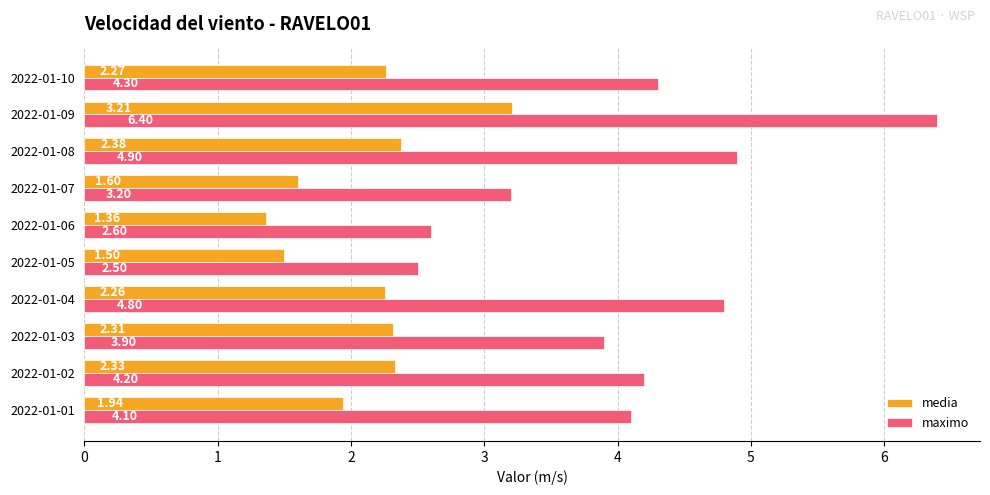

What is the spread (max minus min) of values at 2022-01-10?

2.0